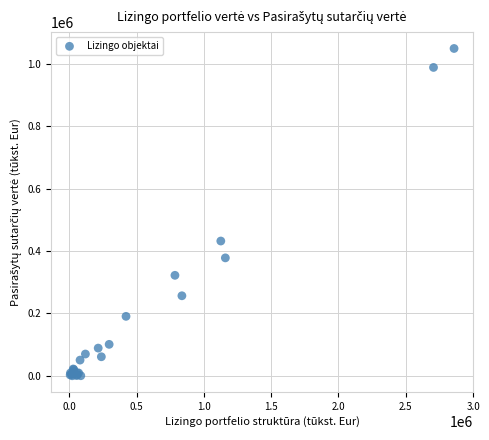

What Y value in the scatter plot is closest to 524960?

432215.4